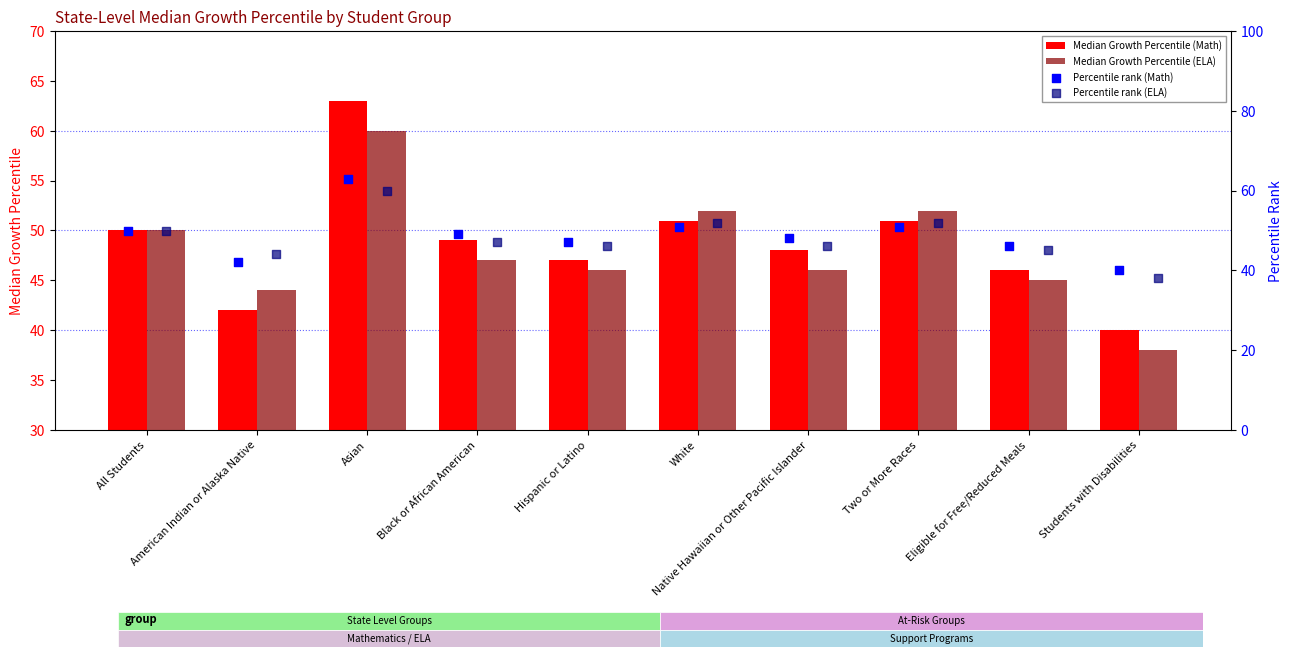

Which series contains the lowest Y value?

Median Growth Percentile (ELA)